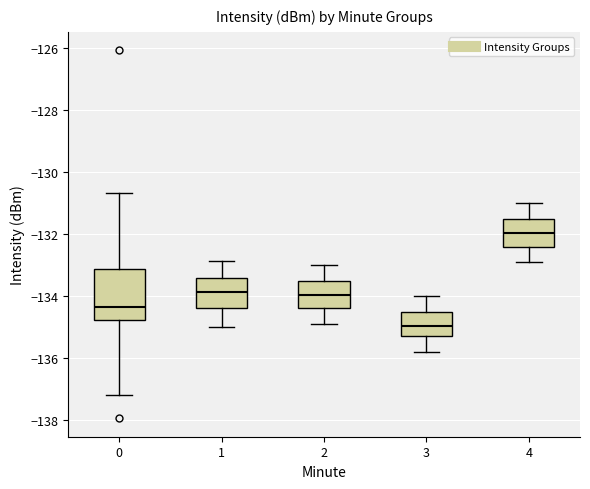

Where does the median line of the box at x = 3 sit on the y-axis? The values are not printed on the chart, so give them approximately, as read against the axis.

-135.0